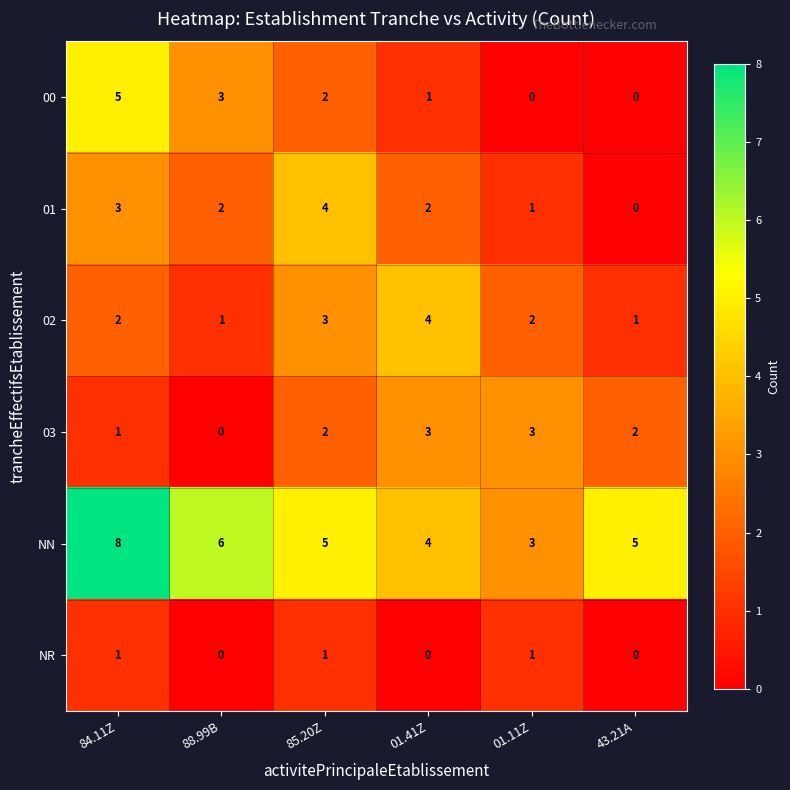

At which label does NN reach its peak?

84.11Z